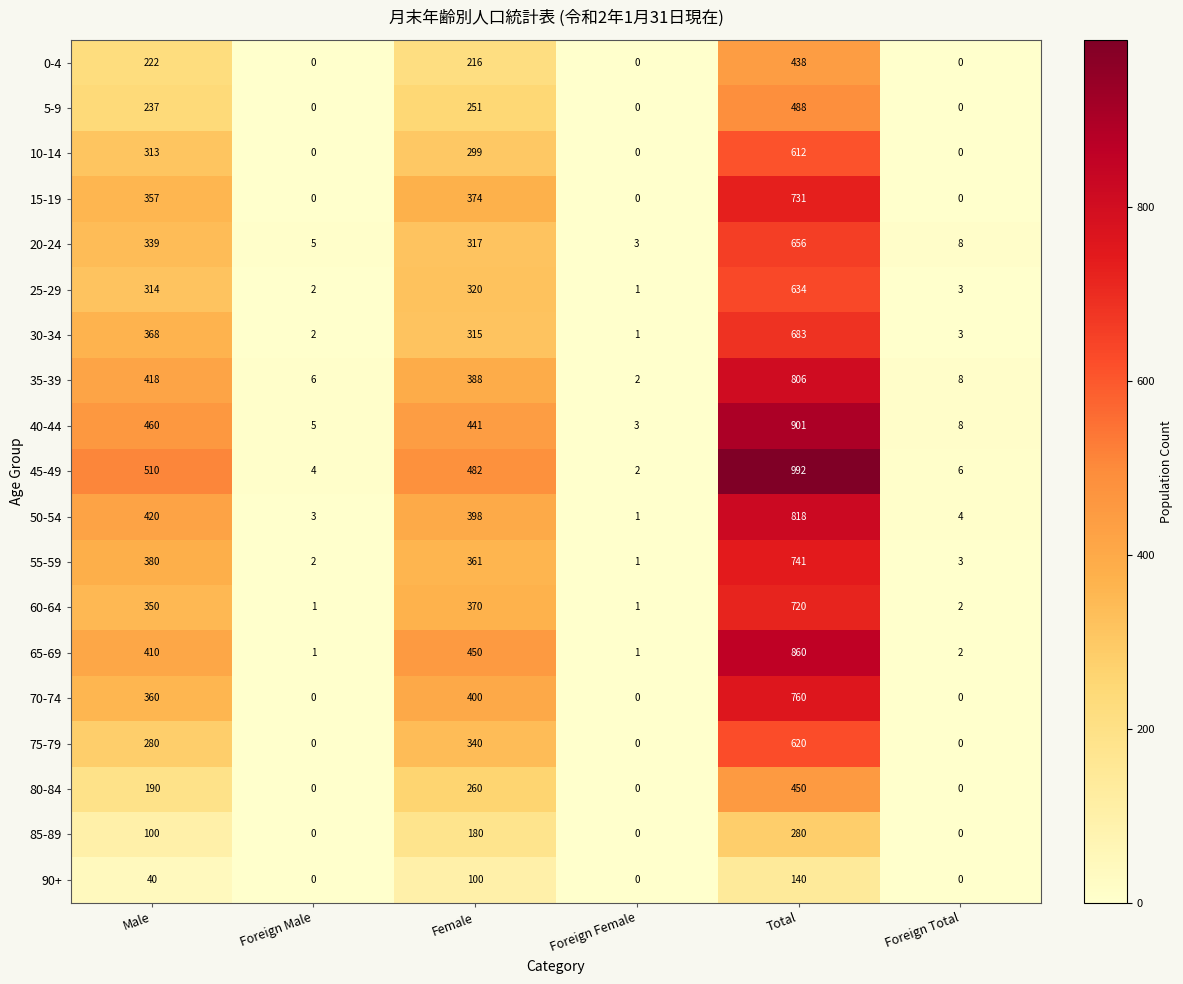

At which label is 55-59 closest to 371?

Male